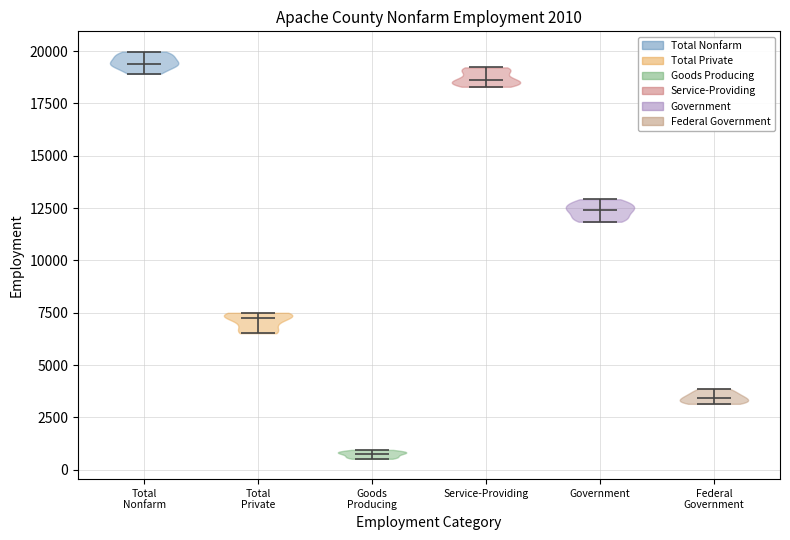

Reading left to right, read every violin against the y-axis: where its median line is, and the lowest and highest points it reaches. The values are not printed on the chart, so give them approximately, as read against the axis.

Total Nonfarm: median line 19500, lowest point 19000, highest point 20000
Total Private: median line 7500, lowest point 6500, highest point 7500
Goods Producing: median line 1000, lowest point 500, highest point 1000
Service-Providing: median line 18500, lowest point 18500, highest point 19000
Government: median line 12500, lowest point 12000, highest point 13000
Federal Government: median line 3500, lowest point 3000, highest point 4000